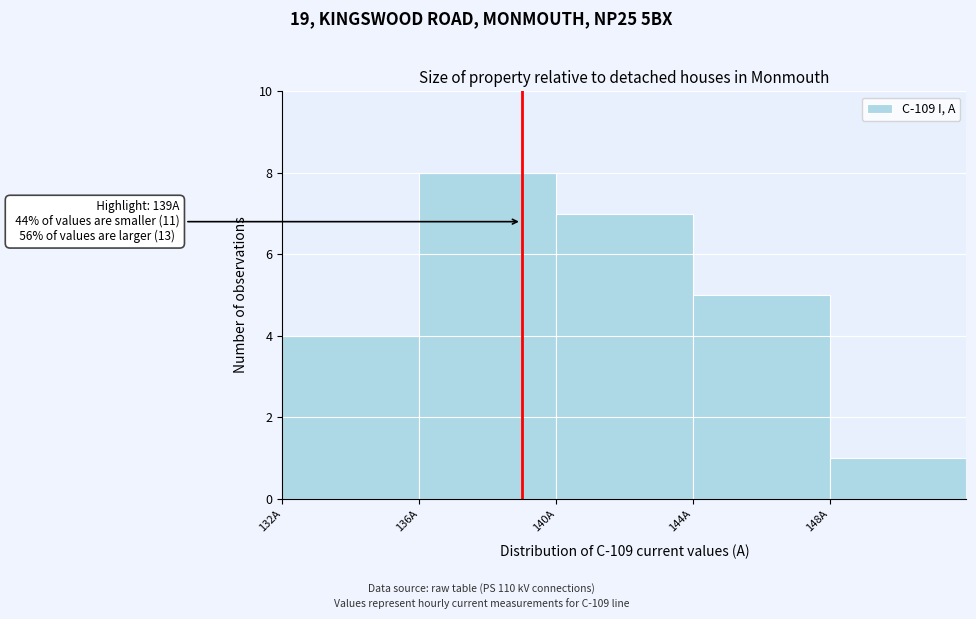

Which range on the x-axis has the tallest bar?

136 to 140